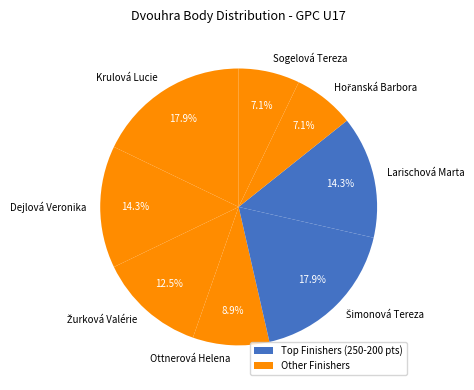

To the nearest percent, what is the difference between the largest and smallest slice percentages?

11%